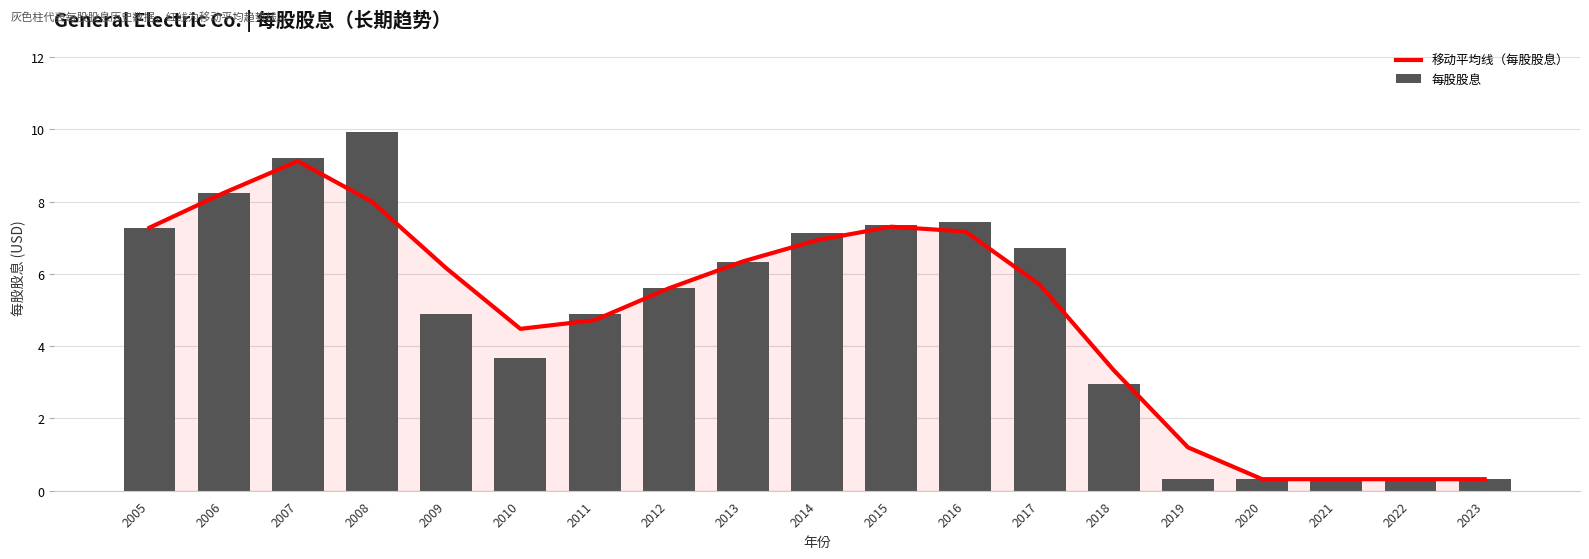

At 2005, list the series in order from smallest to largest.

移动平均线（每股股息）, 每股股息